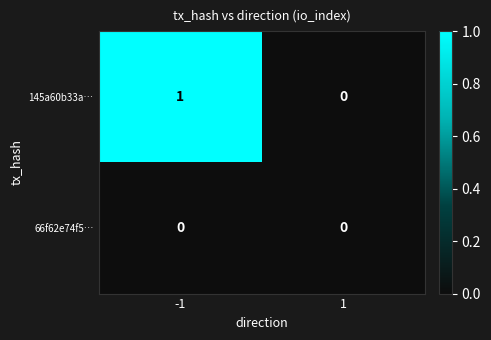

Which series has the largest total across all categories?

145a60b33a…